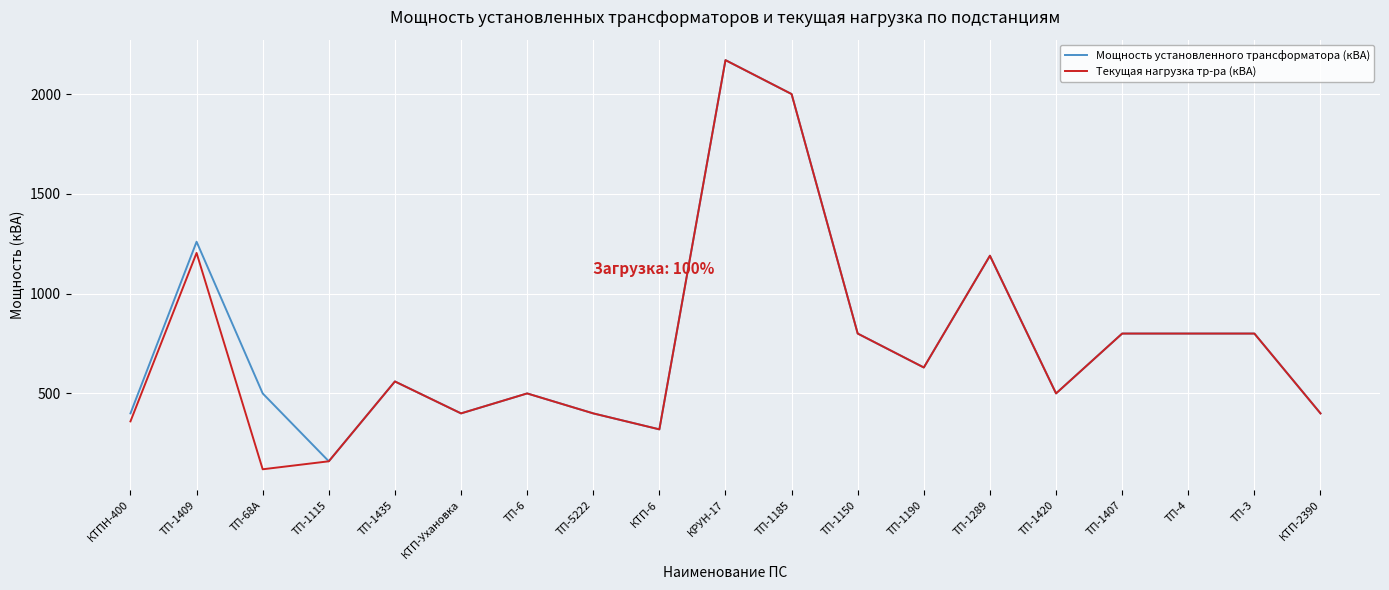

Reading right to left, extract all data points from this chart.

Мощность установленного трансформатора (кВА): 400	800	800	800	500	1190	630	800	2000	2170	320	400	500	400	560	160	500	1260	400
Текущая нагрузка тр-ра (кВА): 400	800	800	800	500	1190	630	800	2000	2170	320	400	500	400	560	160	120	1204	360